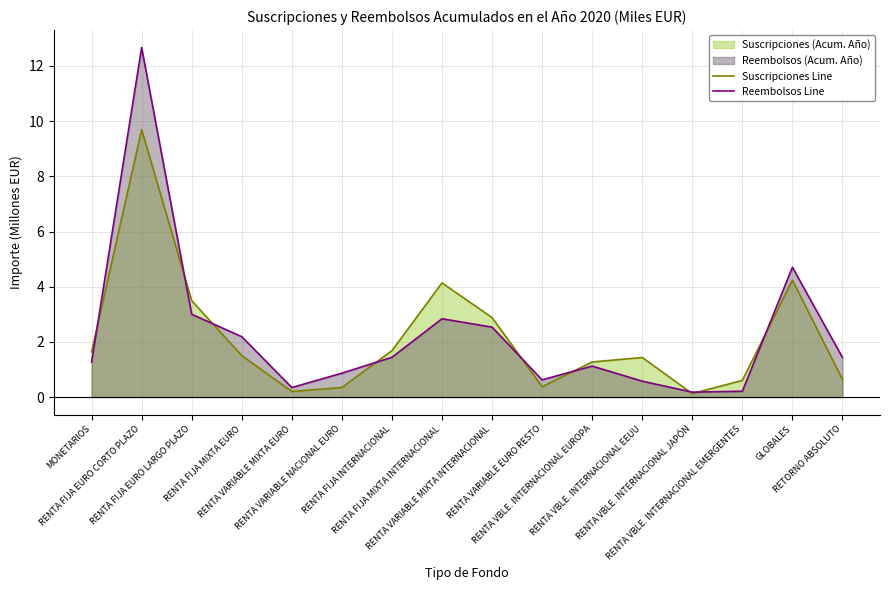

What is the label of the 16th point from the right?

MONETARIOS